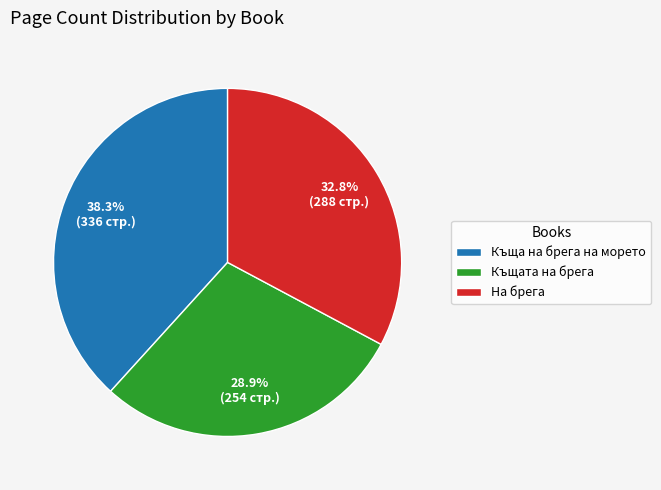

How many slices are in this pie chart?

3